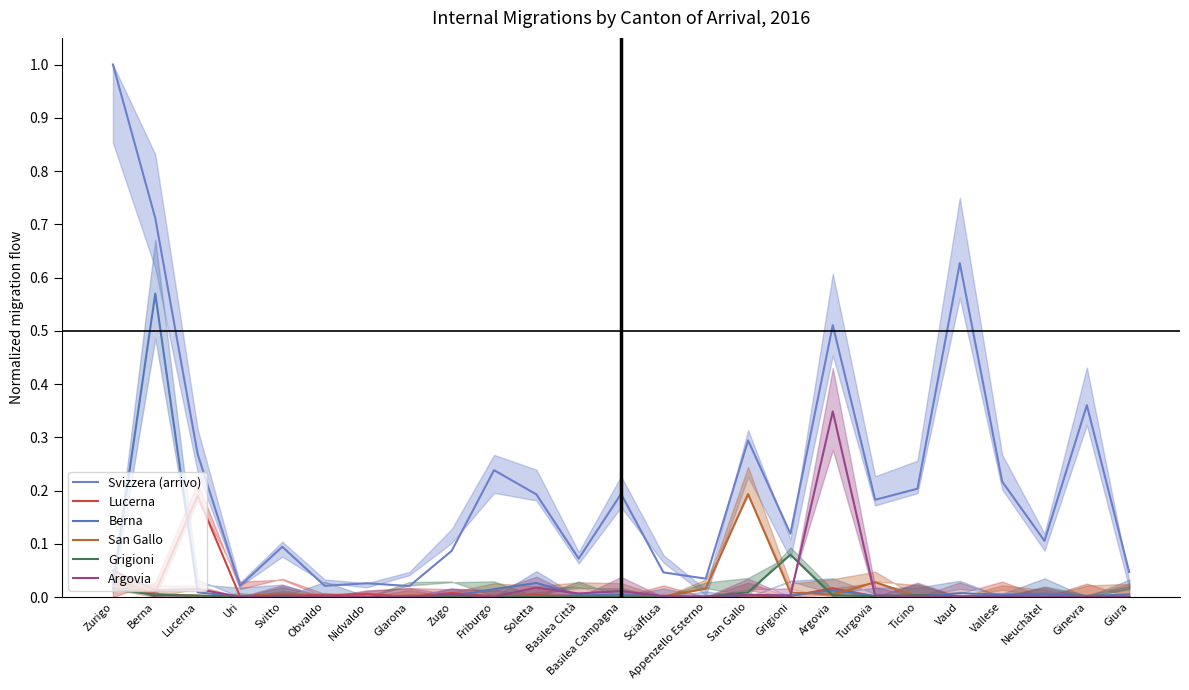

How many lines are shown in the chart?

6